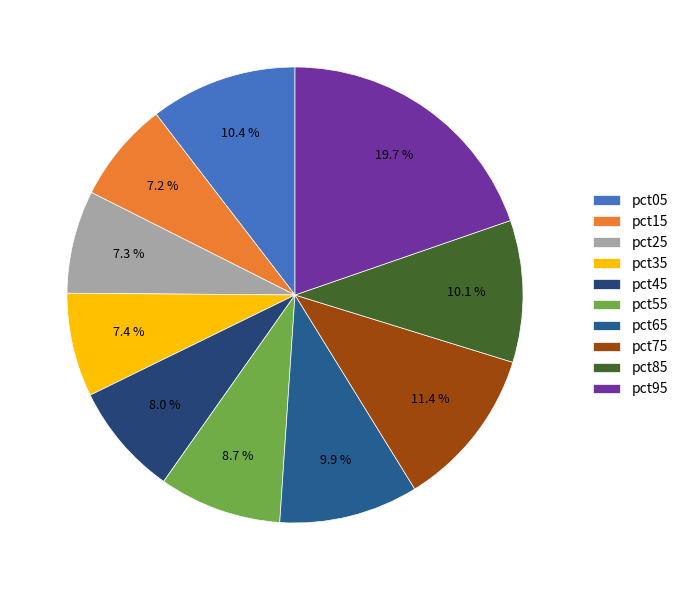

Between pct25 and pct95, which is larger?

pct95